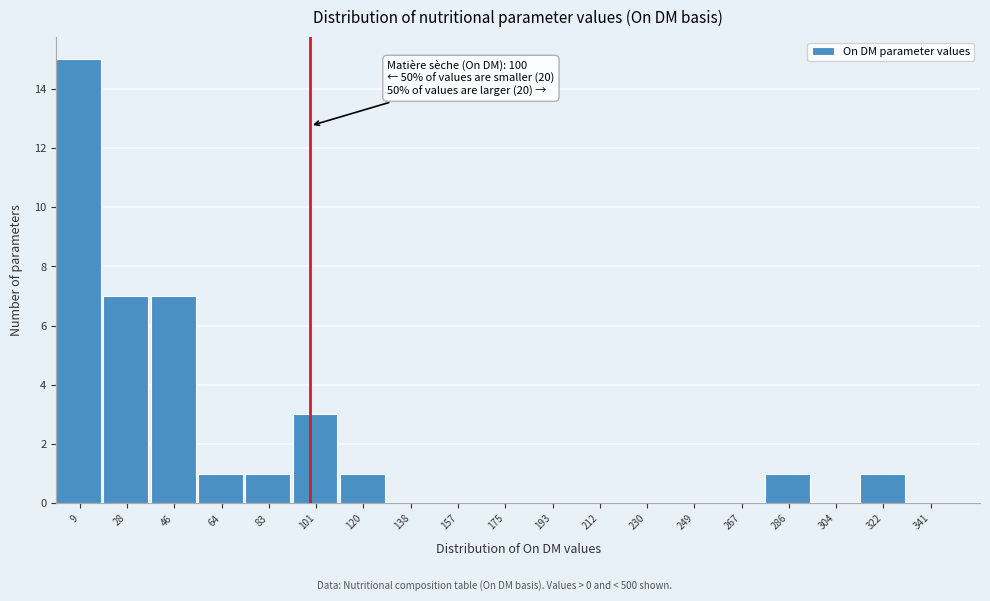

Which range on the x-axis has the tallest bar?

0 to 18